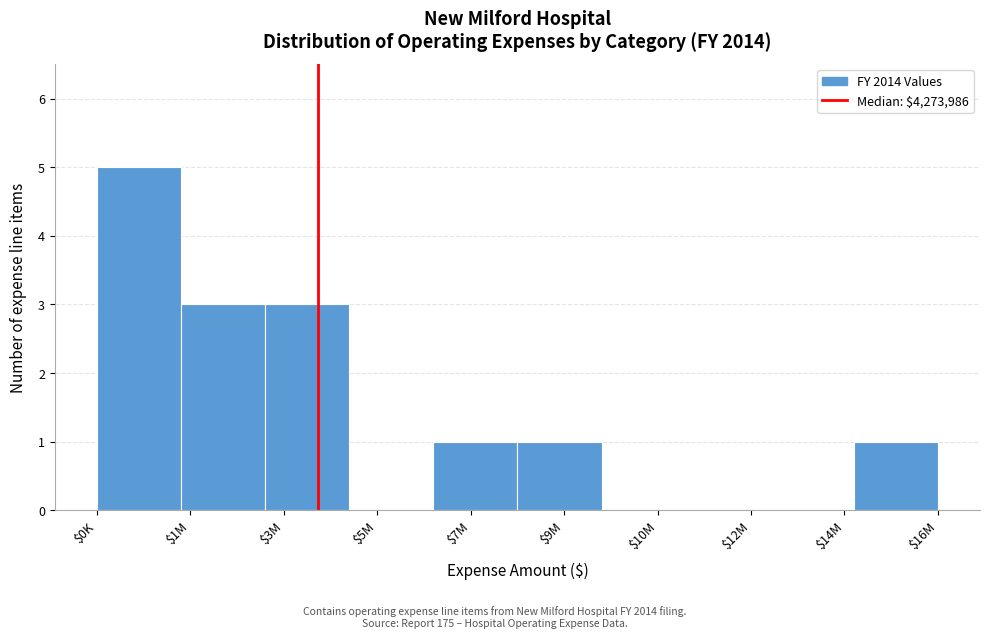

The chart shows a value of 4 at $3M. True or false?

False